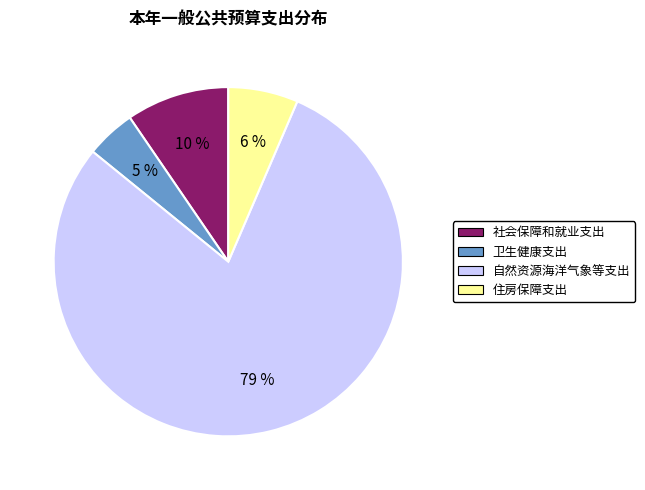

Does 卫生健康支出 account for over 50% of the chart?

No